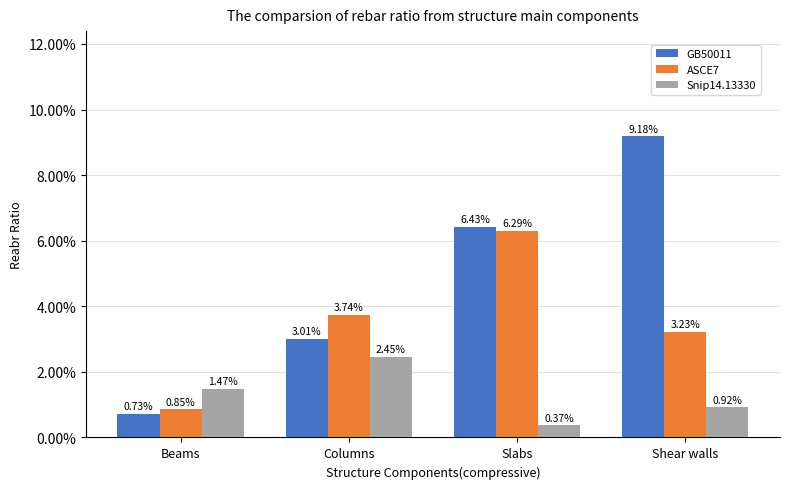

Is it true that Snip14.13330 equals 0.0 at Beams?

False